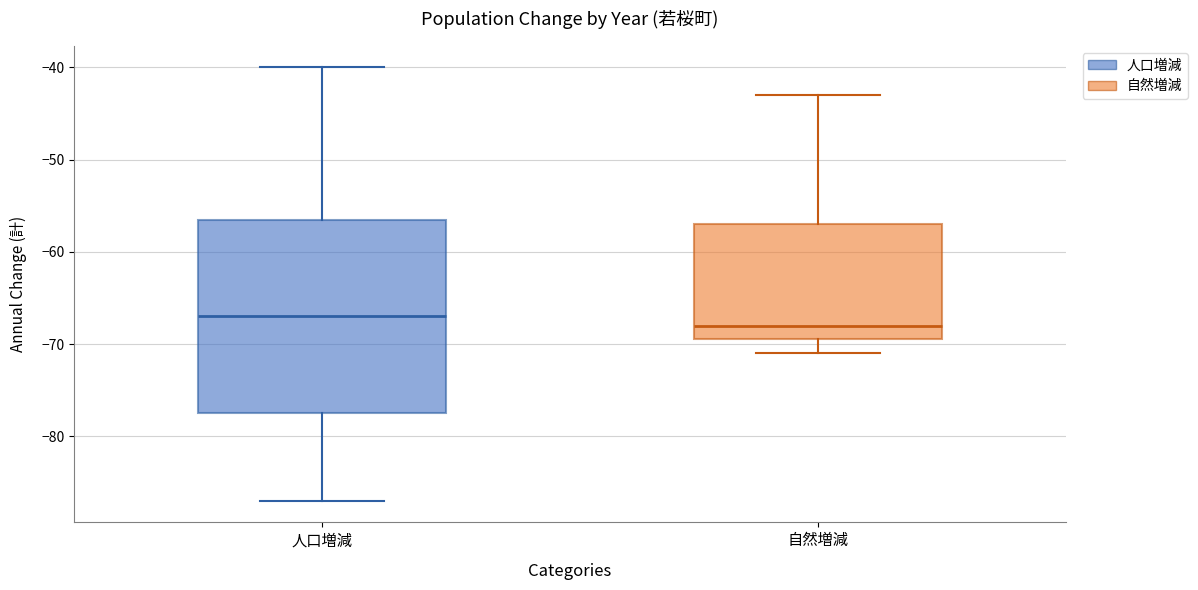

Where does the lower whisker of the box for 自然増減 end on the y-axis? The values are not printed on the chart, so give them approximately, as read against the axis.

-71